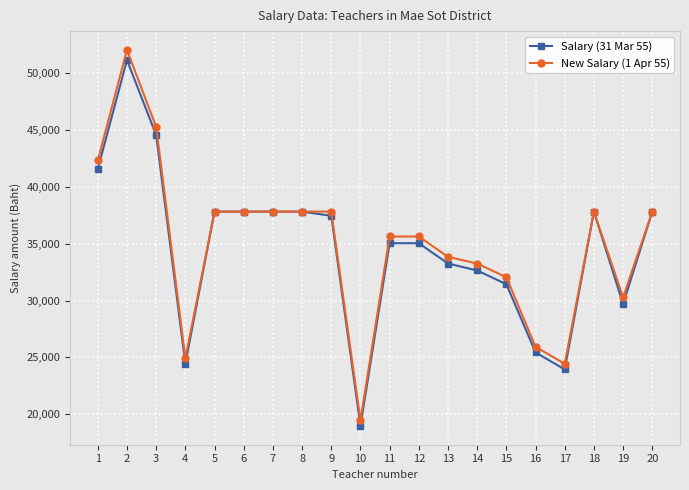

Reading left to right, transcribe all the data shown in this chart.

Salary (31 Mar 55): 41580	51170	44560	24440	37830	37830	37830	37830	37460	18970	35050	35050	33260	32650	31440	25440	23940	37830	29690	37830
New Salary (1 Apr 55): 42330	52060	45290	24930	37830	37830	37830	37830	37830	19460	35640	35640	33850	33260	32060	25930	24440	37830	30280	37830